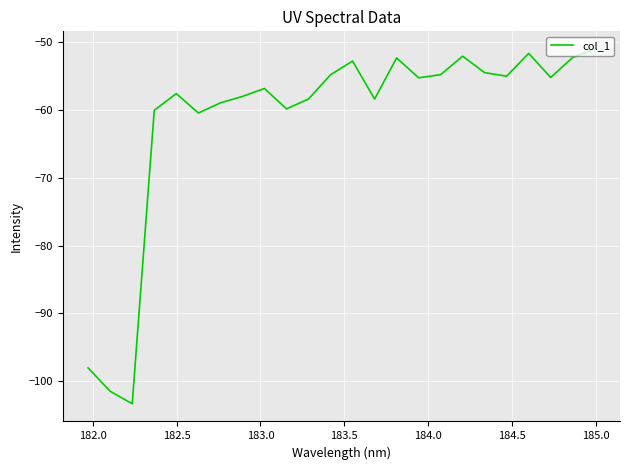

What is the difference between the maximum and minimum values?

52.3